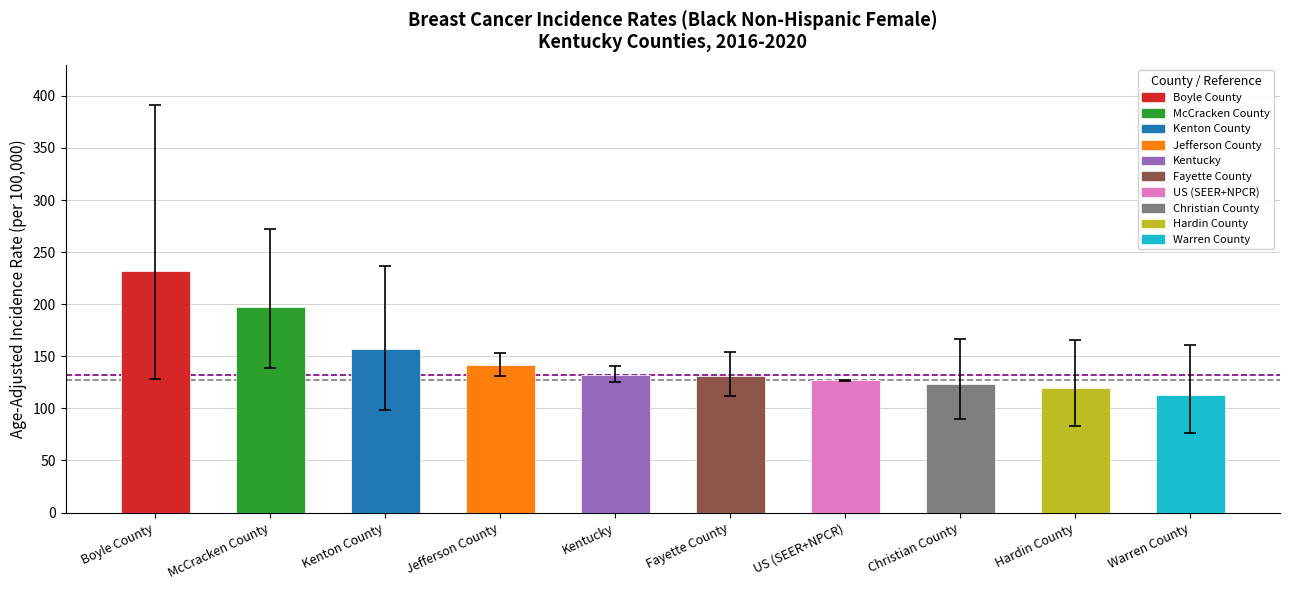

Between Boyle County and Kentucky, which is larger?

Boyle County